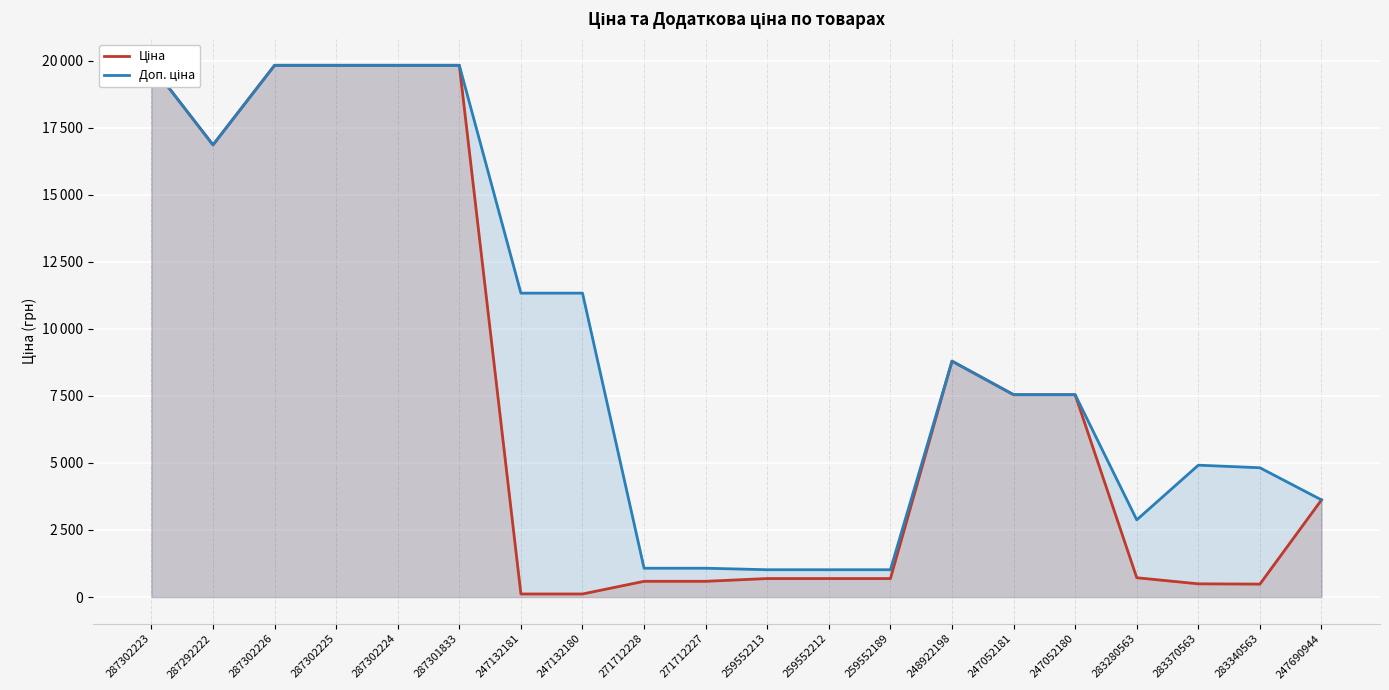

Between 247132180 and 287301833, which is larger?

287301833